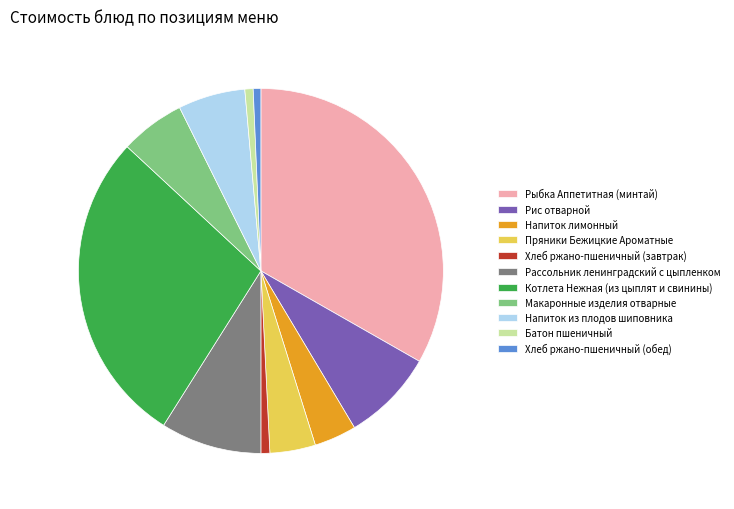

Is there a majority slice in this chart?

No